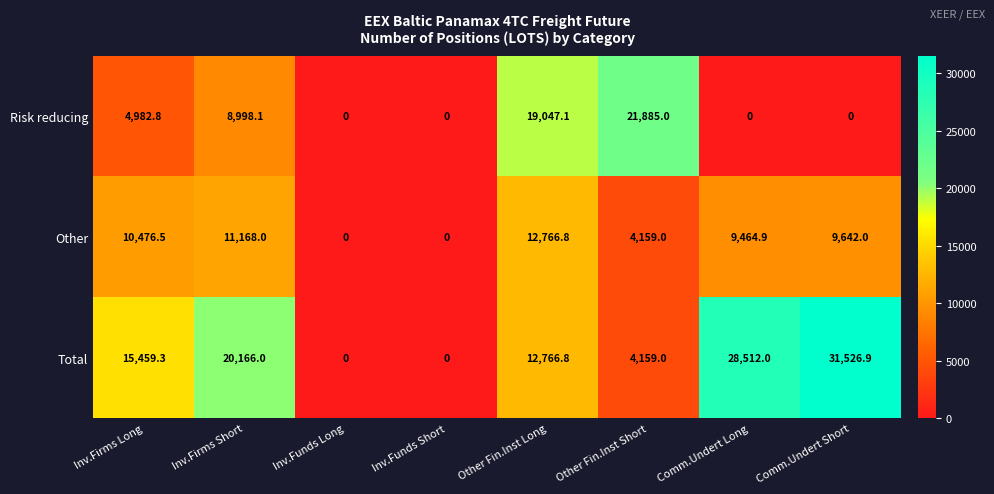

How many values in the Total series are below 15459?

4